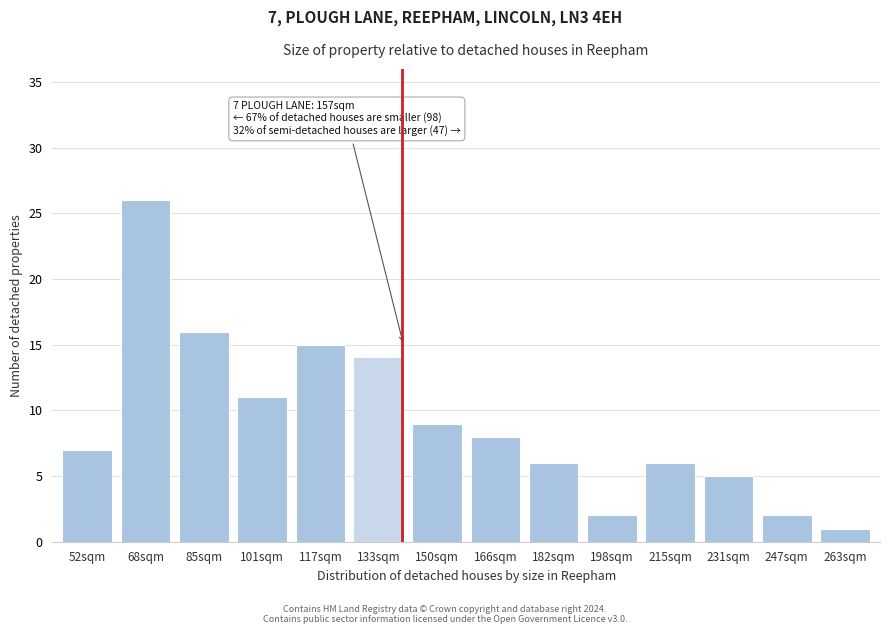

Reading left to right, list all the values displayed in this chart.

7	26	16	11	15	14	9	8	6	2	6	5	2	1